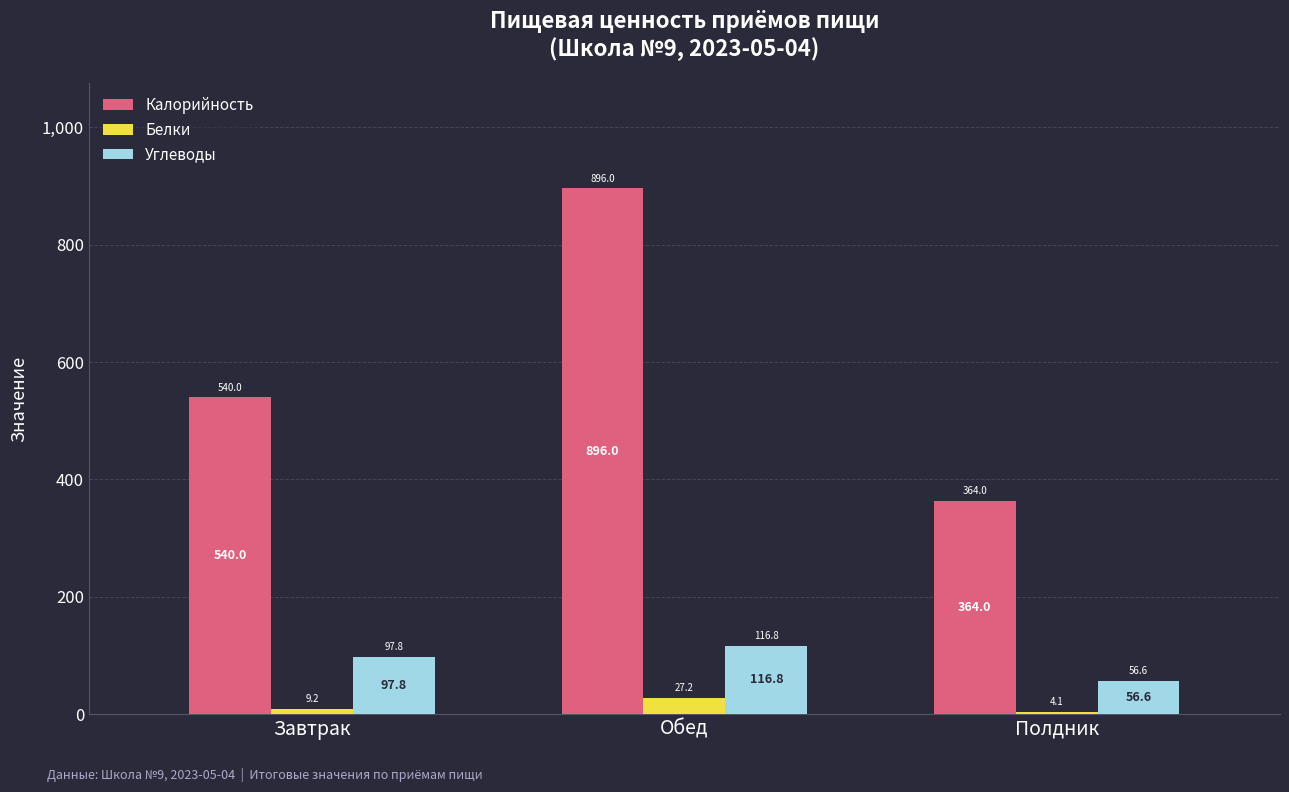

At how many categories does at least one series exceed 155?

3